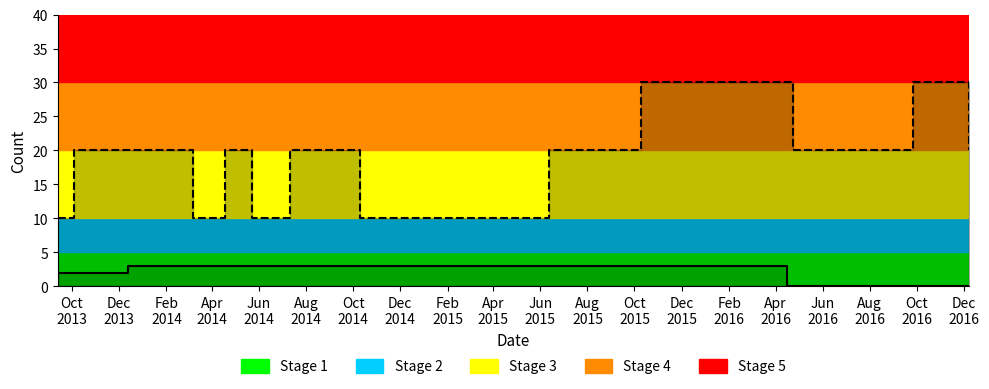

True or false: тИЦ has more than 1 points higher than both neighbors.

True